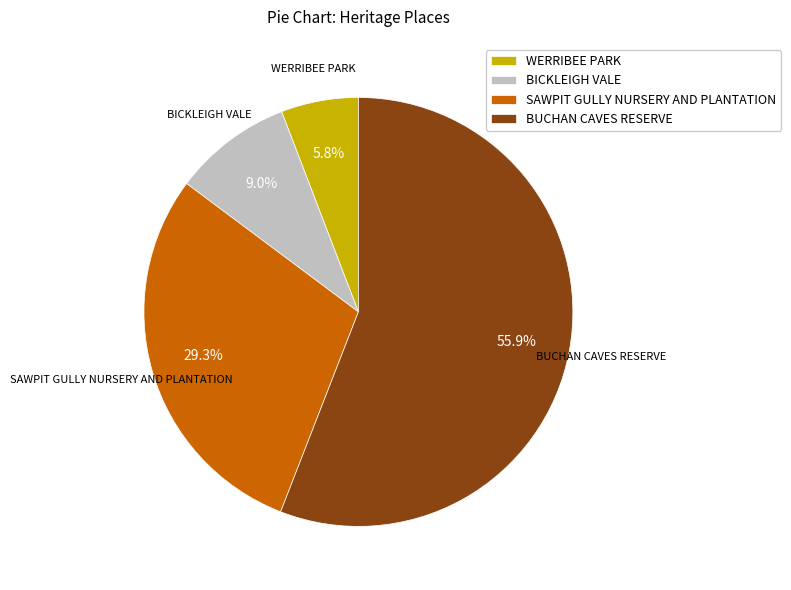

Does SAWPIT GULLY NURSERY AND PLANTATION represent more than half of the total?

No